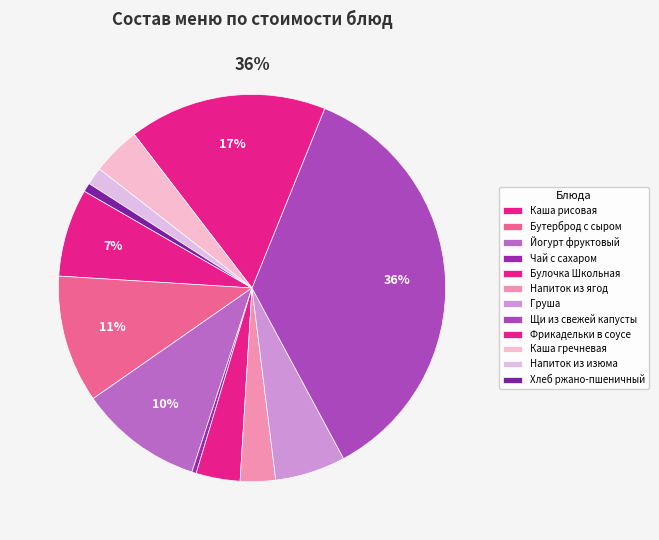

Does any single category account for the majority?

No